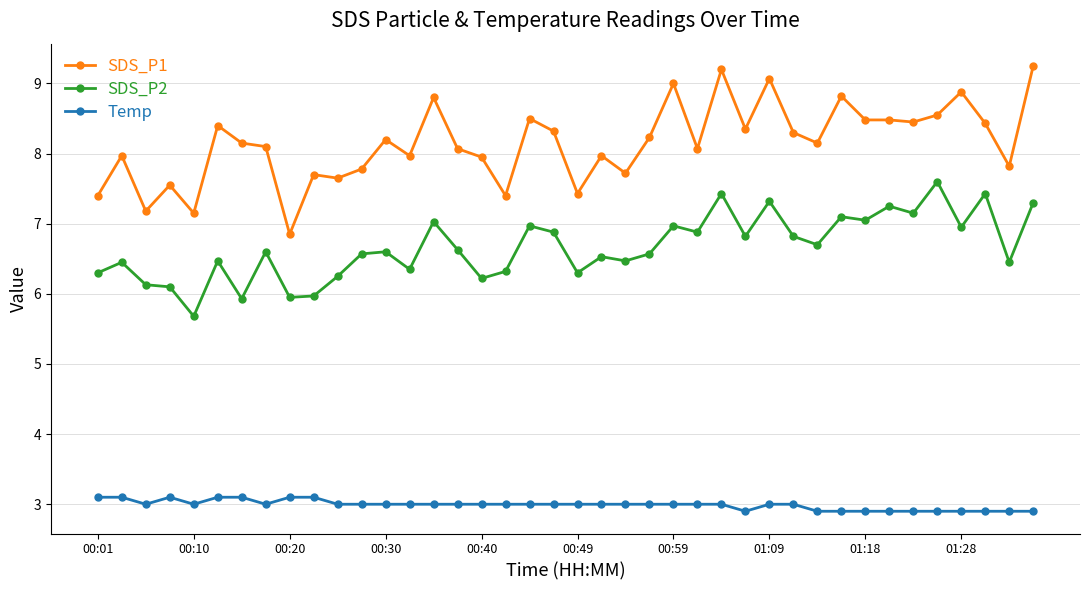

List the series in order of their peak value, highest first.

SDS_P1, SDS_P2, Temp